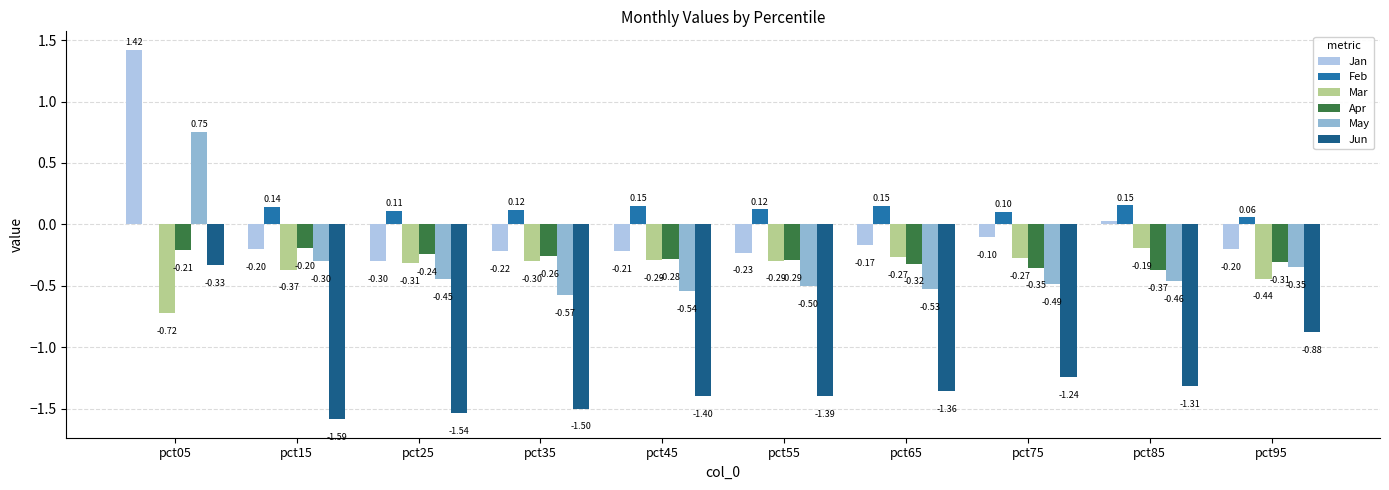

How many groups of bars are there?

10